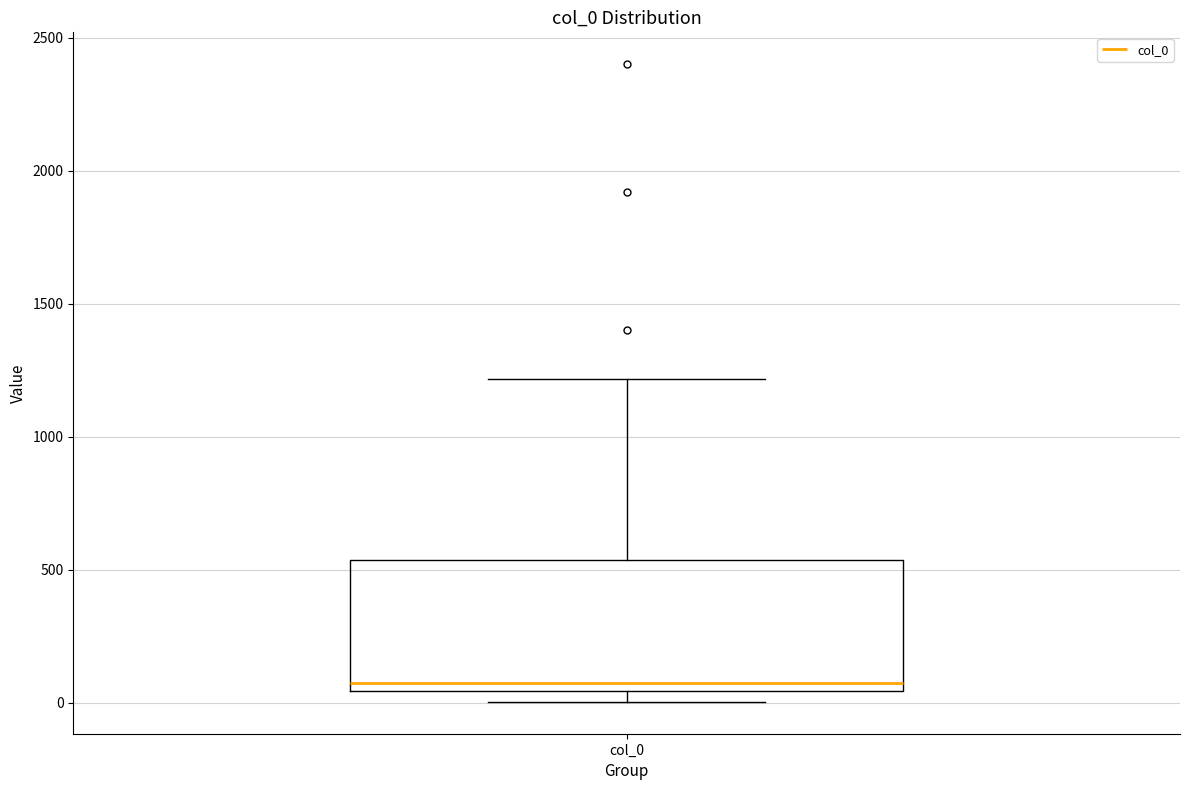

Read this box plot against the y-axis: the position of the median line, the range covered by the box, and the ends of both whiskers. The values are not printed on the chart, so give them approximately, as read against the axis.

median 50 (just above the box's lower edge), box 50 to 550, whiskers 0 to 1200